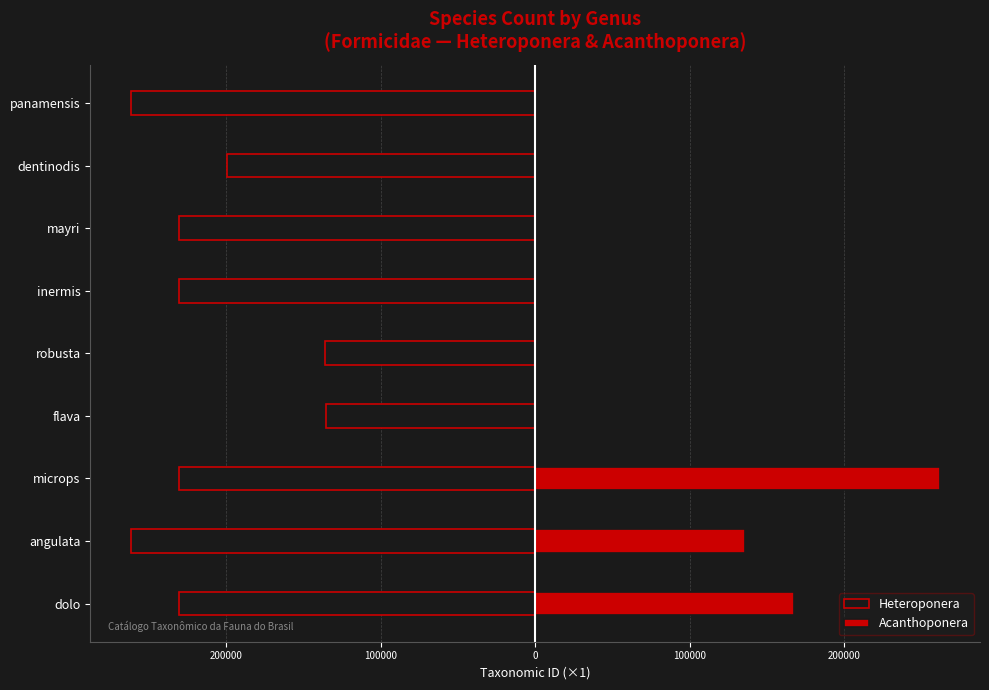

Is it true that Acanthoponera equals 261925 at microps?

True